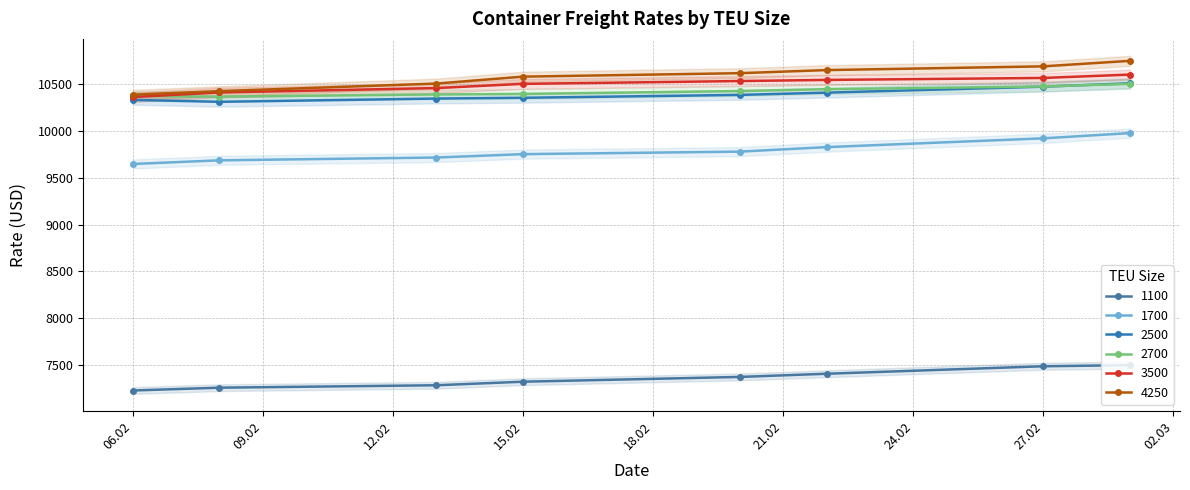

How many lines are shown in the chart?

6